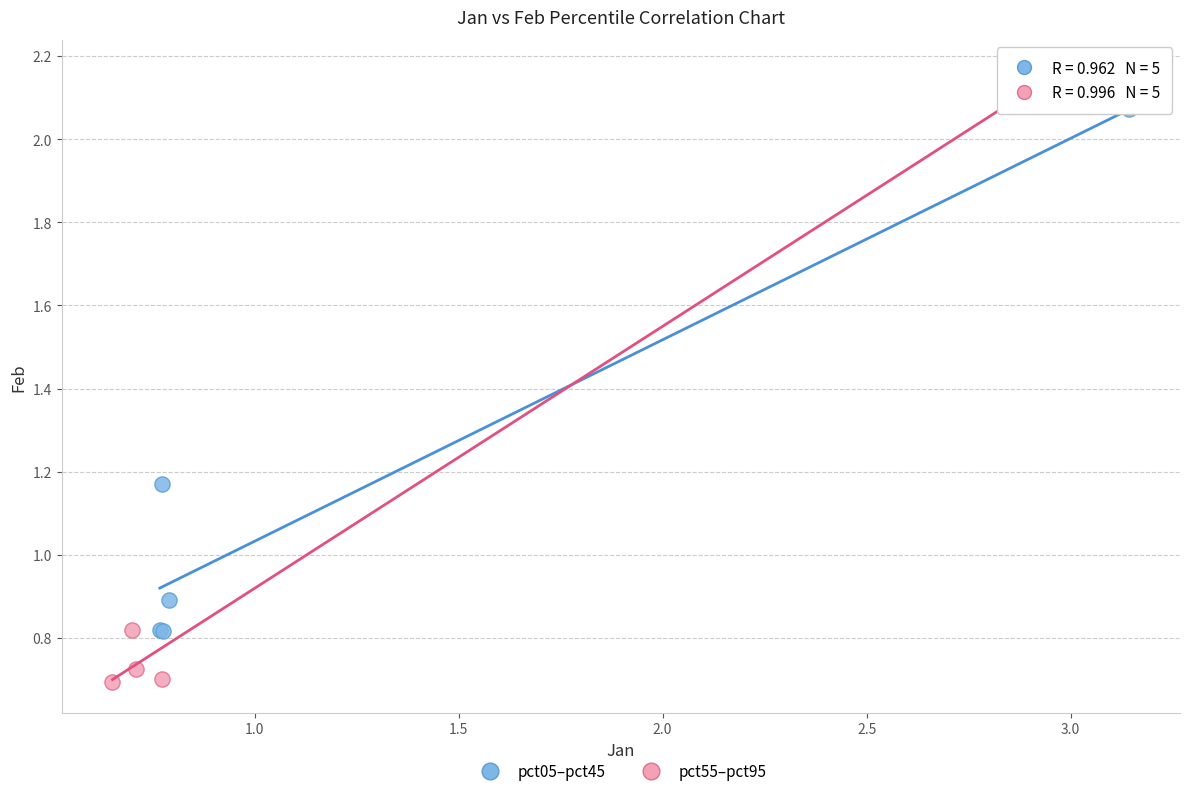

Which series has the largest Y range (max minus min)?

pct55–pct95